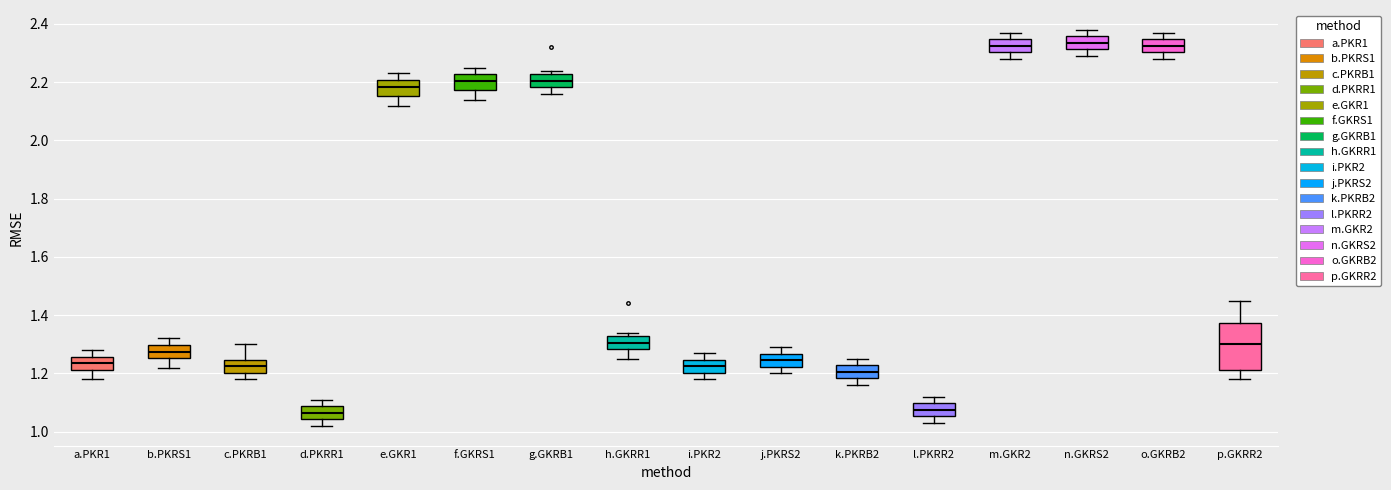

Where is the lower edge of the box for h.GKRR1 on the y-axis? The values are not printed on the chart, so give them approximately, as read against the axis.

1.28